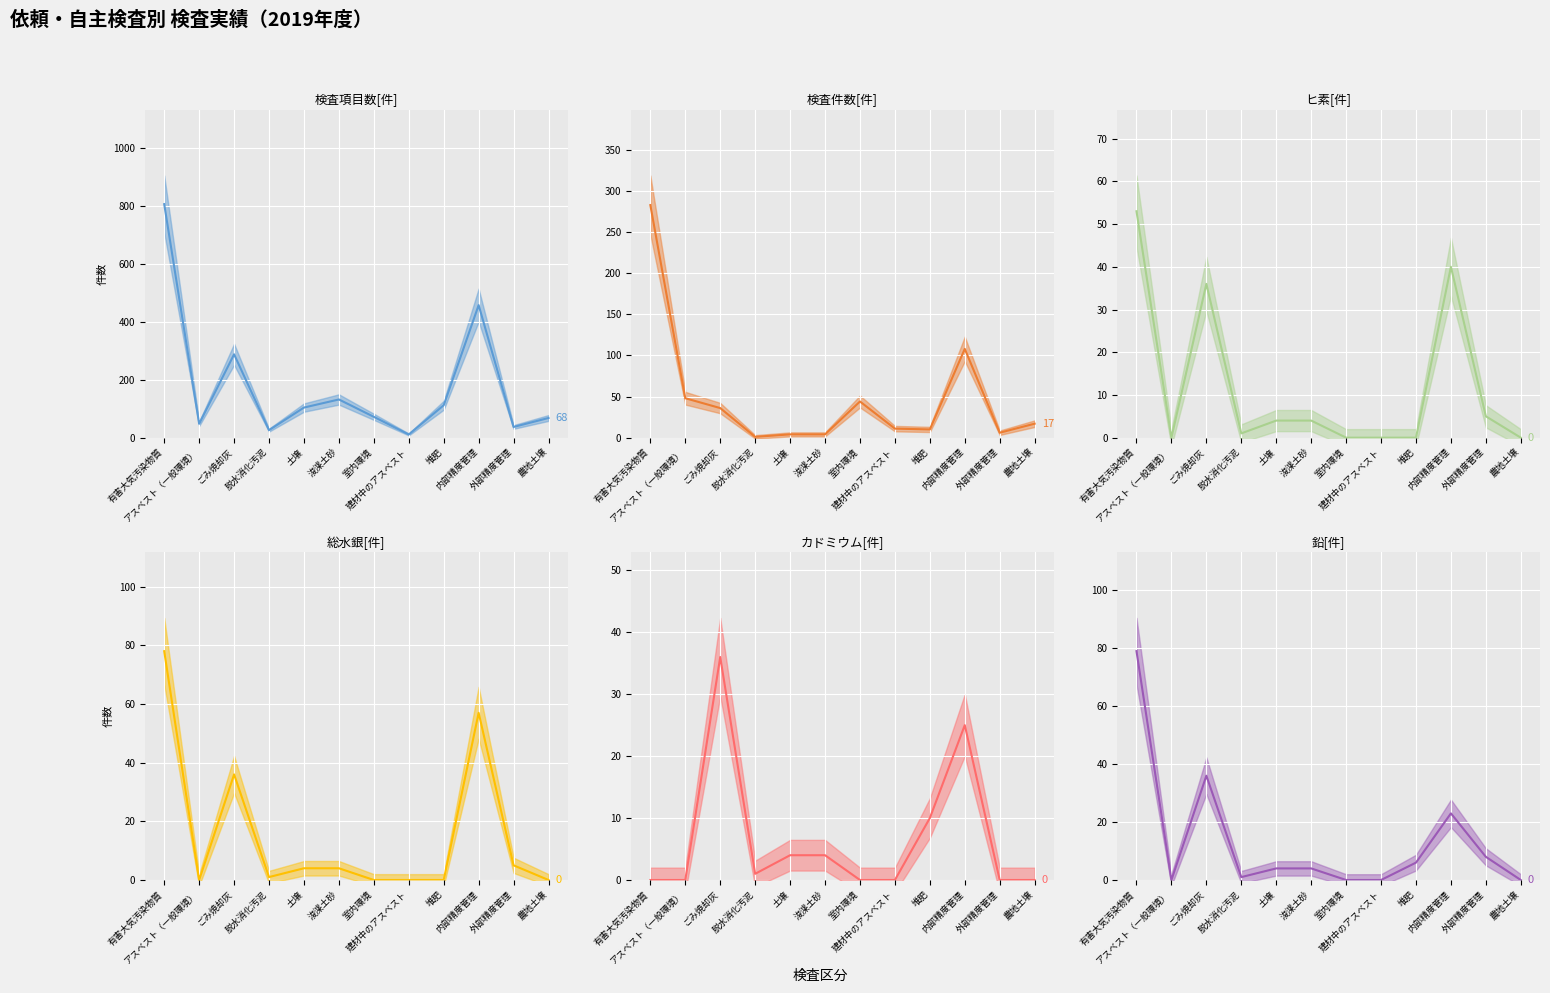

What position from the right is 有害大気汚染物質?

12